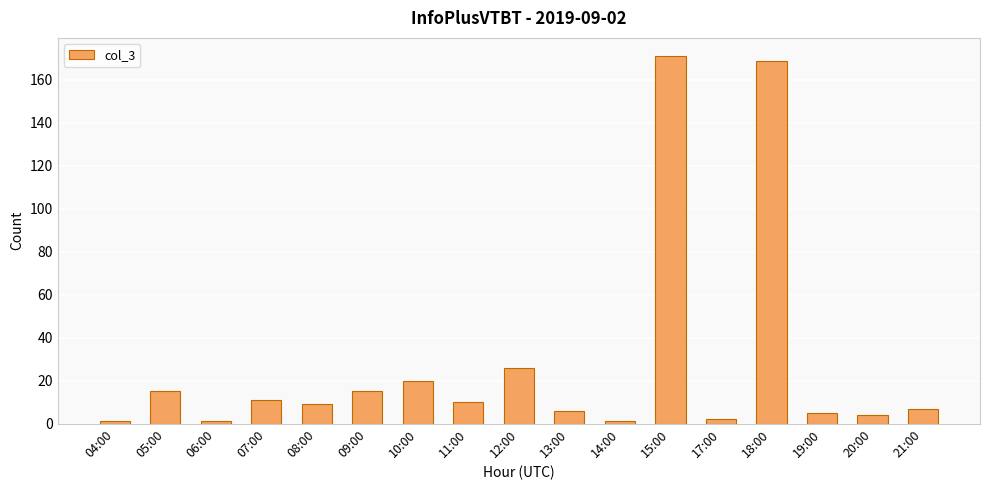

Reading right to left, extract all data points from this chart.

21:00=7	20:00=4	19:00=5	18:00=169	17:00=2	15:00=171	14:00=1	13:00=6	12:00=26	11:00=10	10:00=20	09:00=15	08:00=9	07:00=11	06:00=1	05:00=15	04:00=1